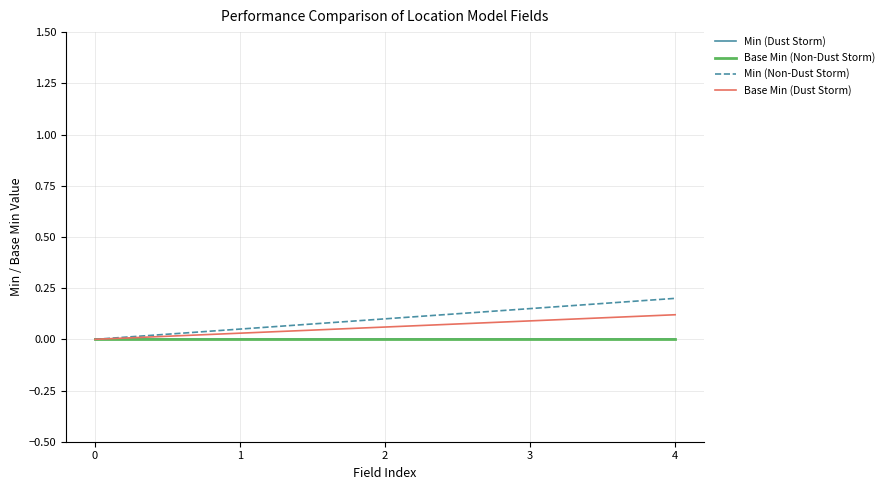

Does the chart have visible grid lines?

Yes